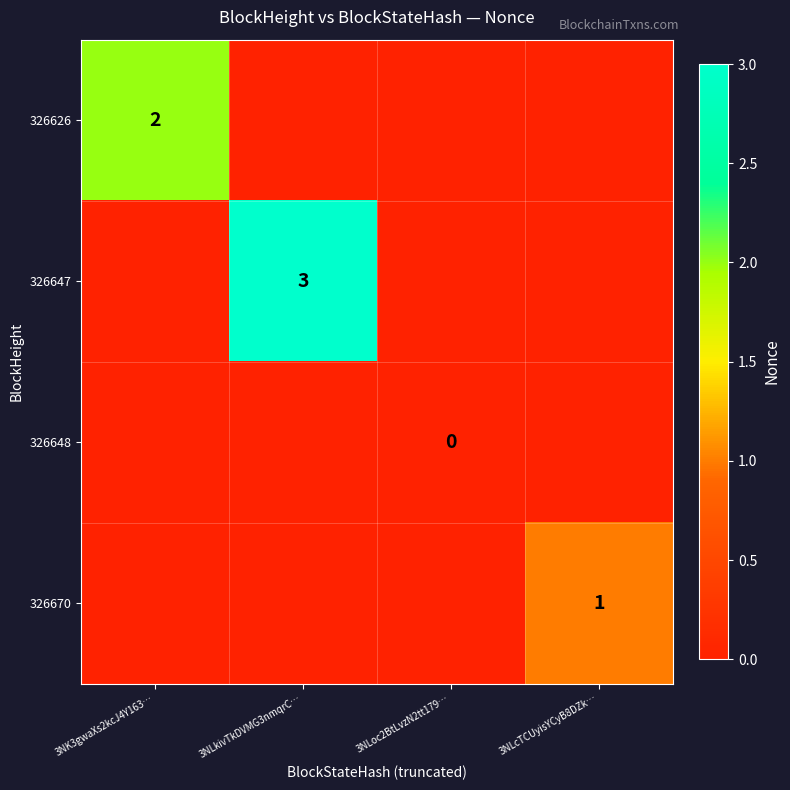

The value of 326626 at 3NK3gwaXs2kcJ4Y163… is 0. True or false?

False